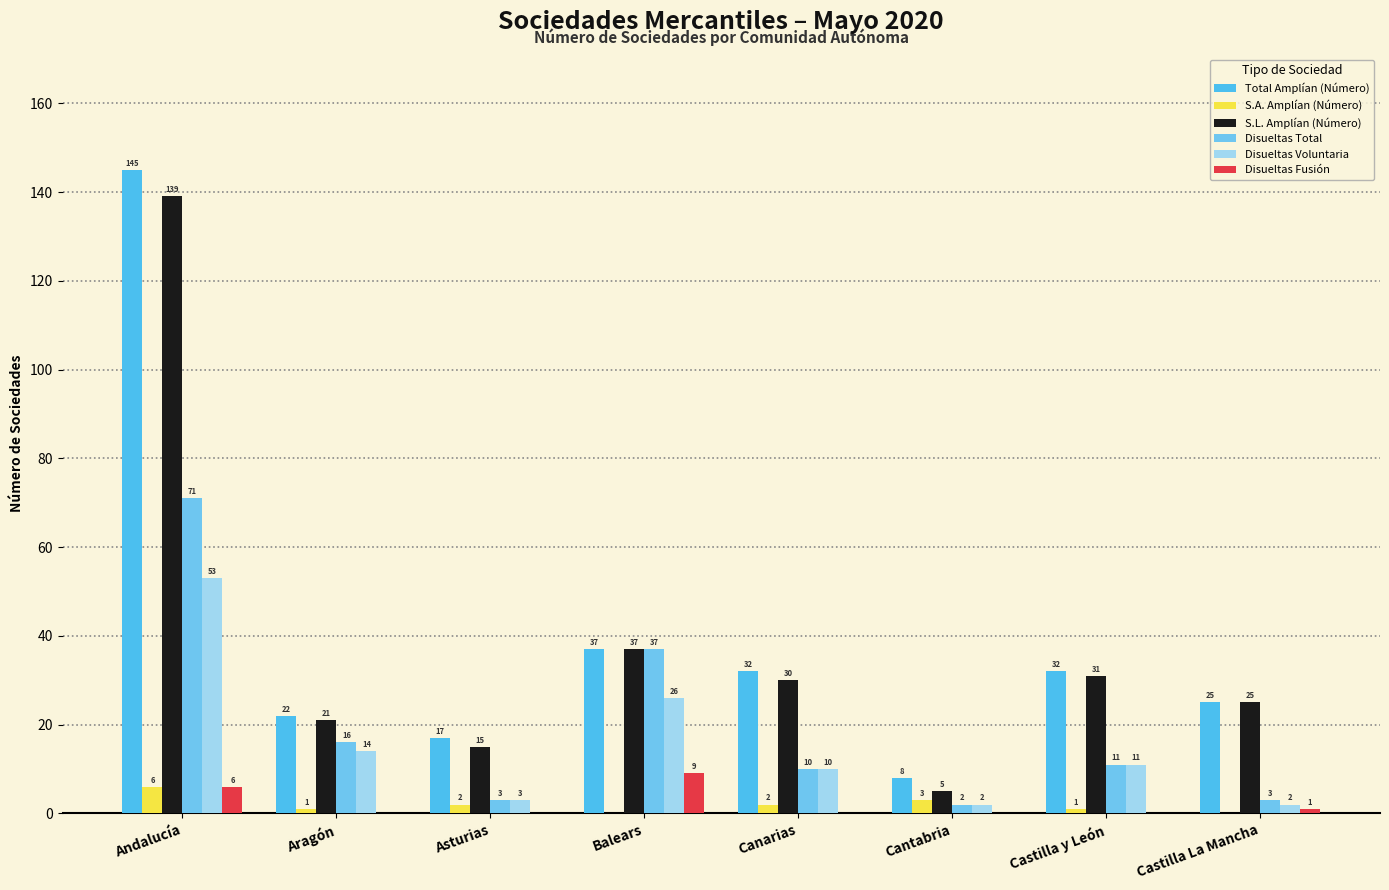

List the series in order of their peak value, lowest first.

S.A. Amplían (Número), Disueltas Fusión, Disueltas Voluntaria, Disueltas Total, S.L. Amplían (Número), Total Amplían (Número)